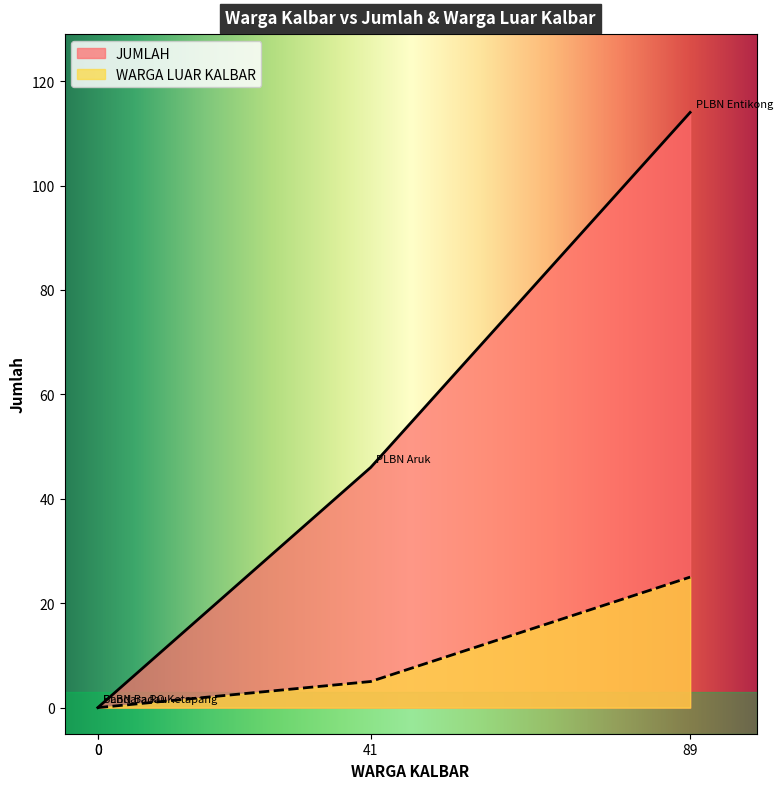

Between PLBN Badau and Bandara RO Ketapang, which is larger?

PLBN Badau